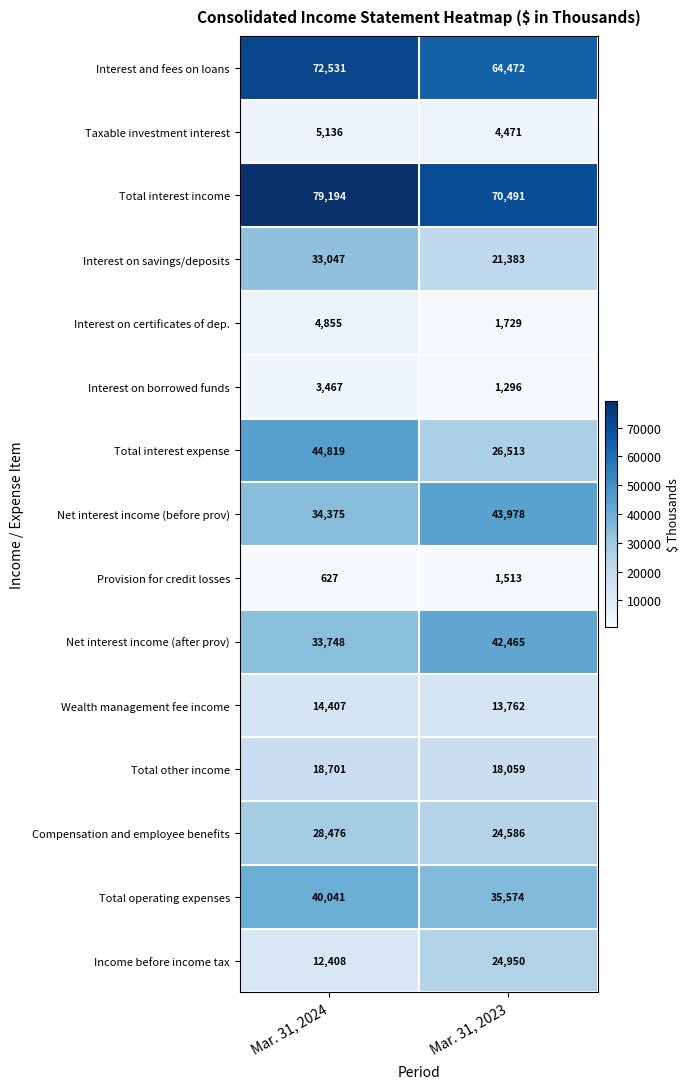

True or false: Interest on savings/deposits has a value of 33047 at Mar. 31, 2024.

True